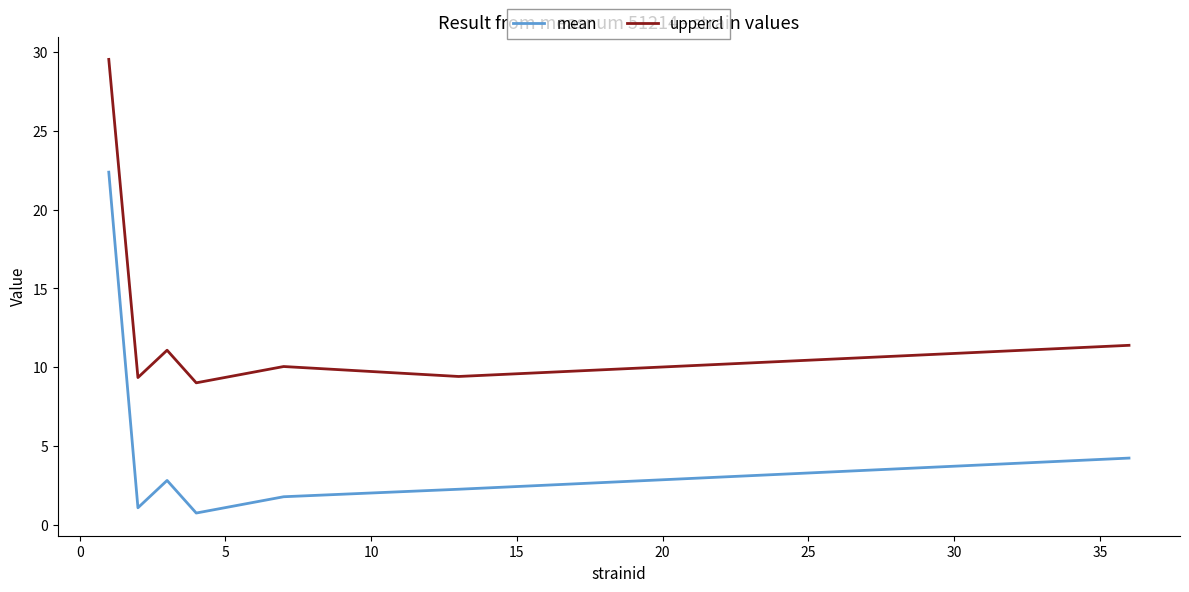

True or false: uppercl and mean intersect in this chart.

False